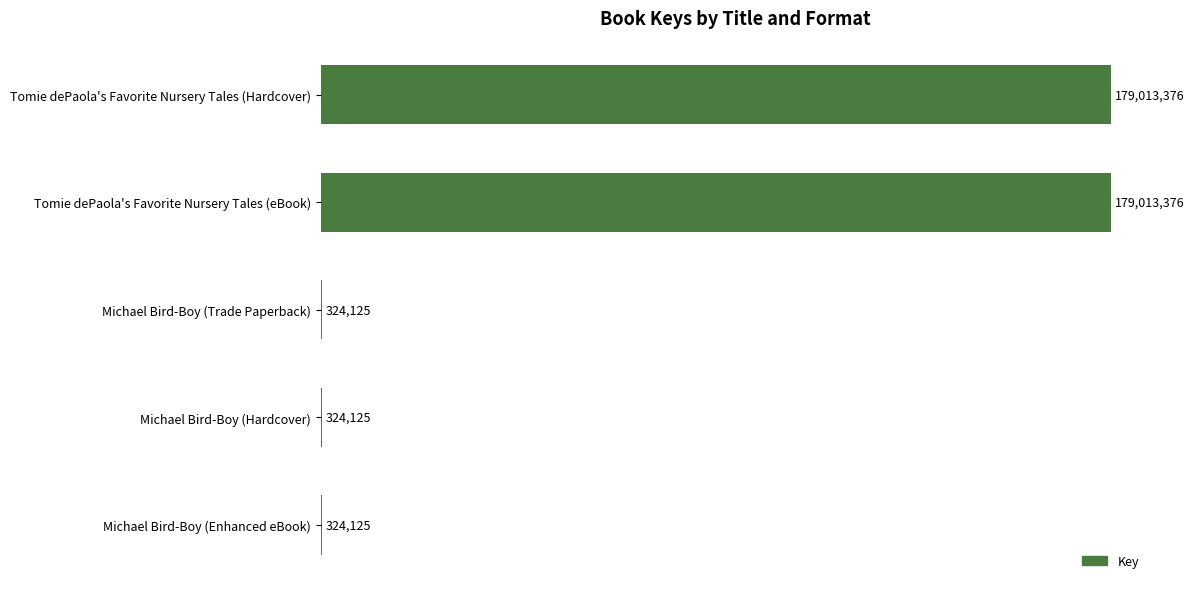

Are the bars horizontal?

Yes